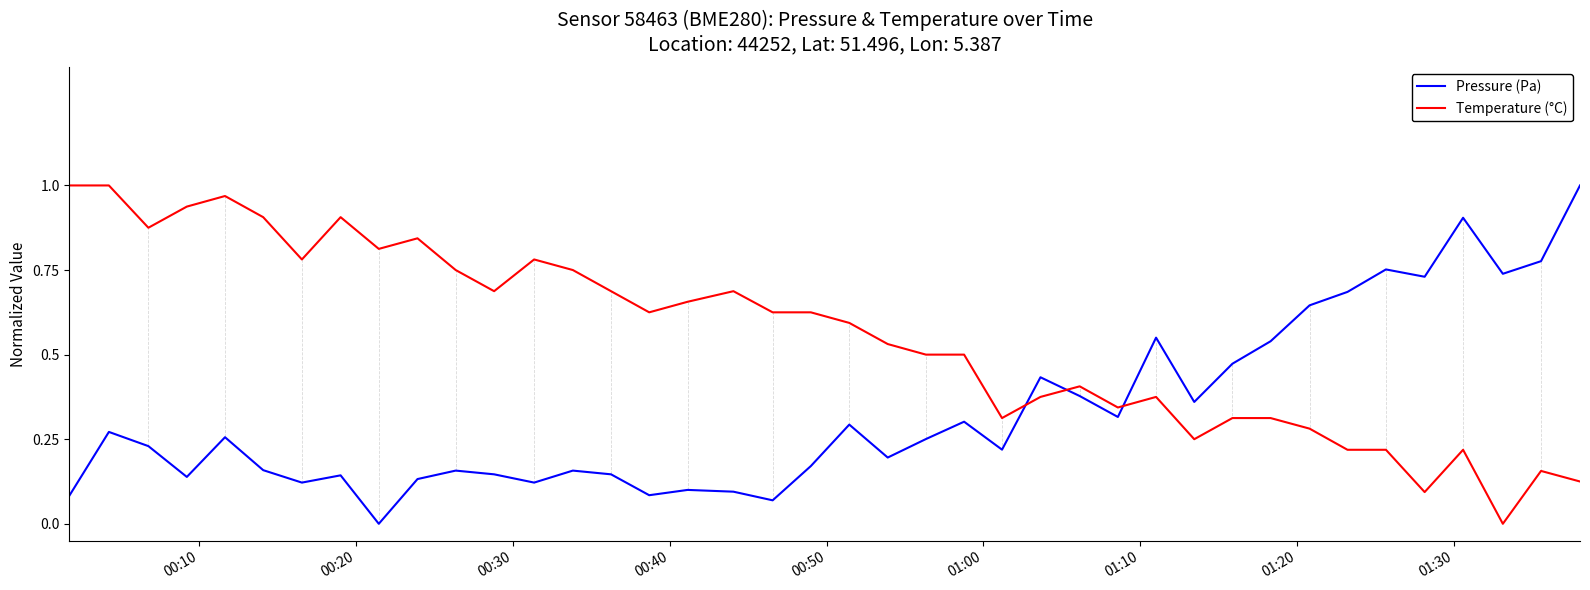

Which series ends up on top after the final intersection of Temperature (°C) and Pressure (Pa)?

Pressure (Pa)